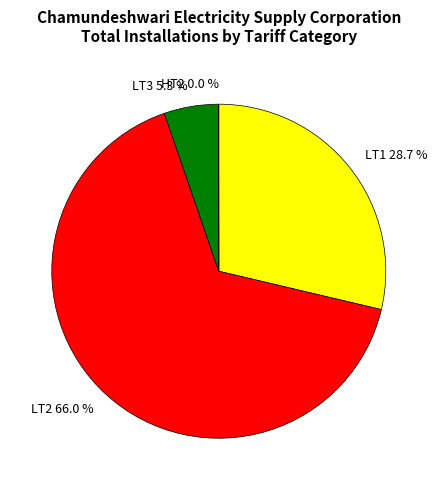

To the nearest percent, what is the average slice percentage?

25%